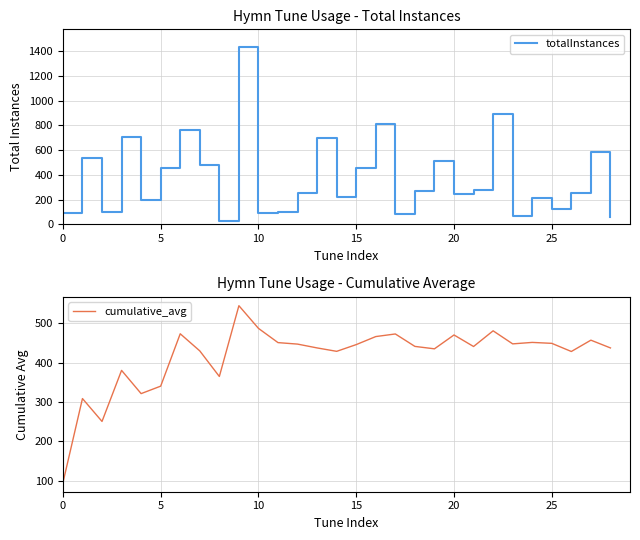

What are all the series names shown in the legend?

totalInstances, cumulative_avg